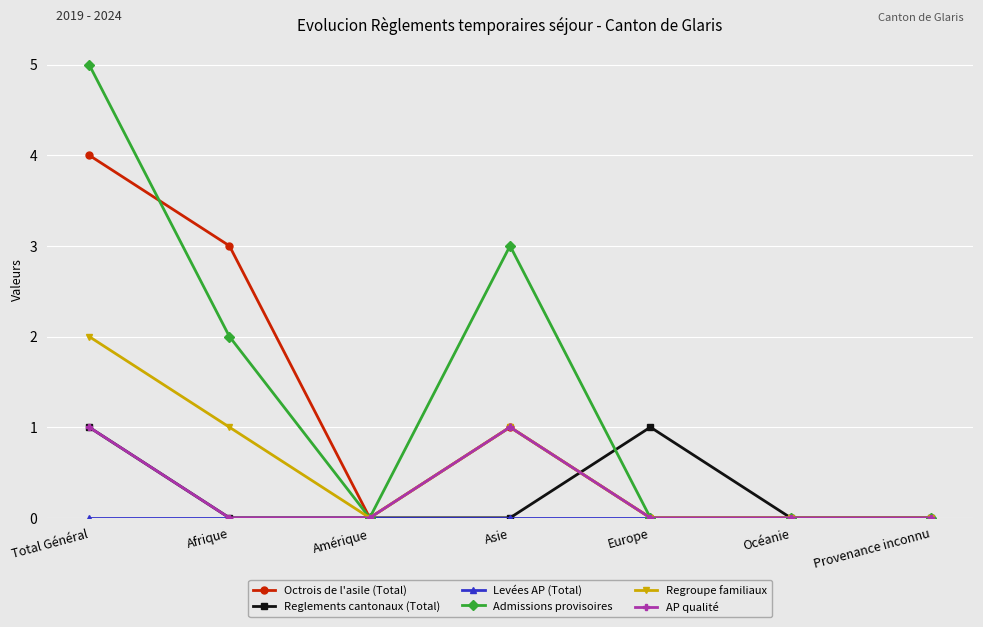

What is the label of the 3rd point from the left?

Amérique